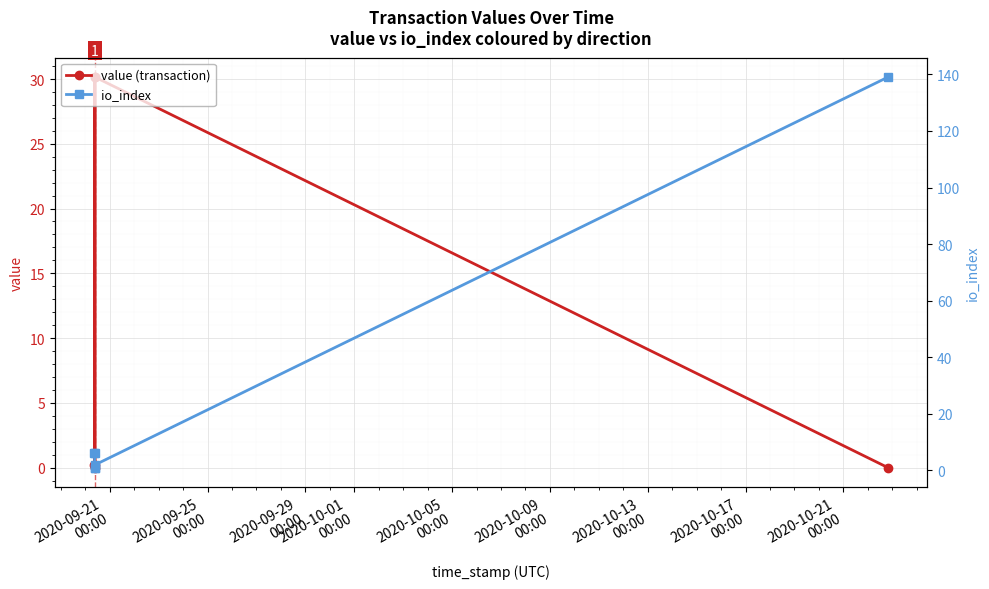

How many interior local peaks does the value (transaction) series have?

2